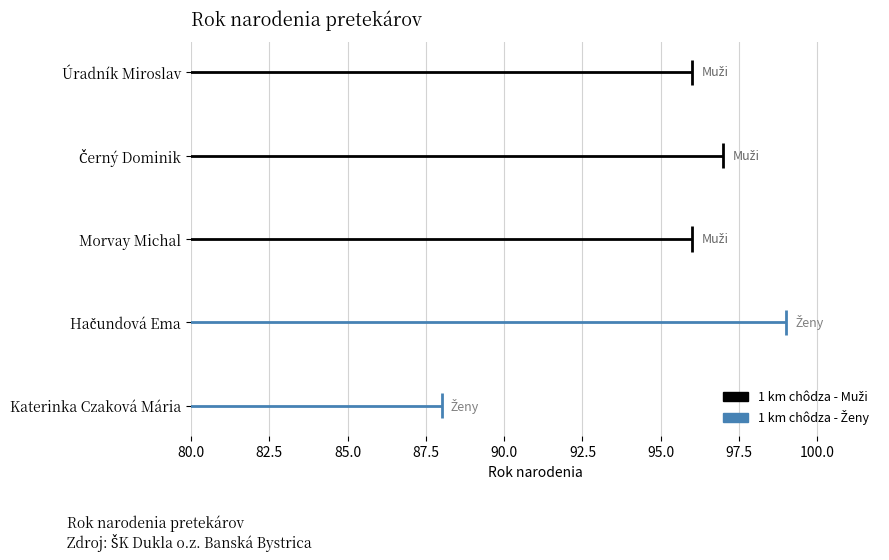

What is the average value?

95